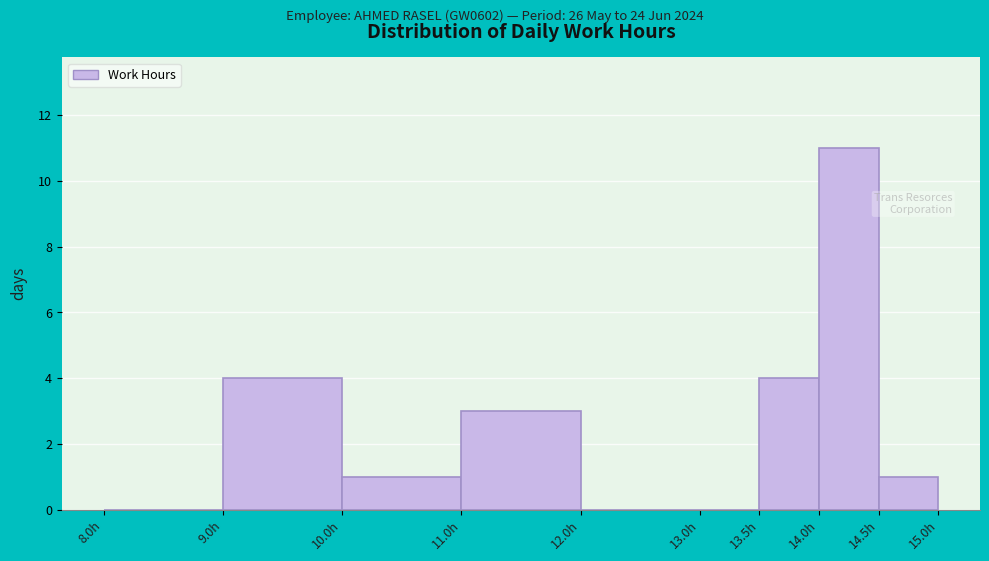

Reading left to right, list every bar in this chart as the range it spans on the x-axis followed by its height. The values are not printed on the chart, so give them approximately, as read against the axis.

8.0 to 9.0: 0
9.0 to 10.0: 4
10.0 to 11.0: 1
11.0 to 12.0: 3
12.0 to 13.0: 0
13.0 to 13.5: 0
13.5 to 14.0: 4
14.0 to 14.5: 11
14.5 to 15.0: 1